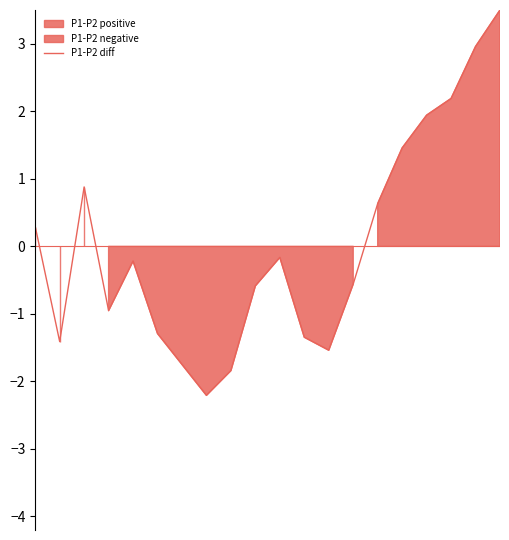

Reading left to right, transcribe all the data shown in this chart.

0.3	-1.4	0.9	-1.0	-0.2	-1.3	-1.7	-2.2	-1.8	-0.6	-0.2	-1.3	-1.5	-0.6	0.6	1.5	1.9	2.2	3.0	3.5